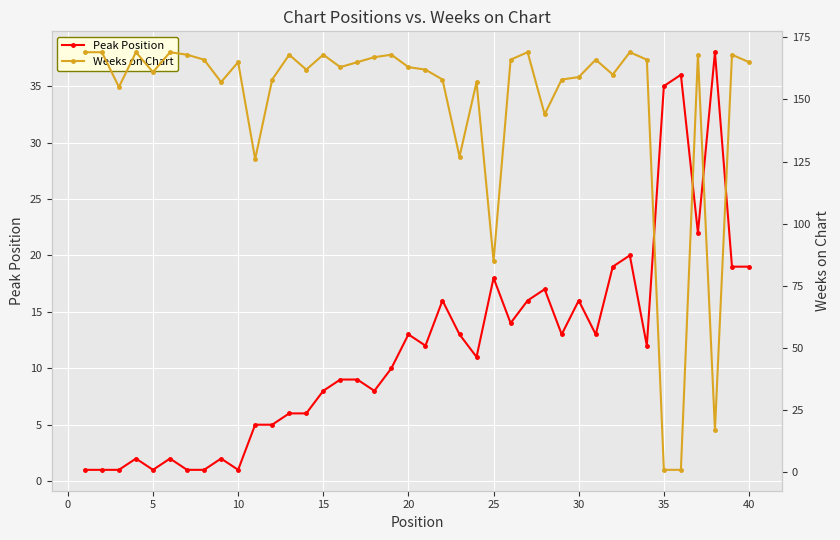

What is the value of the Peak Position point at the 22nd from the left?

16